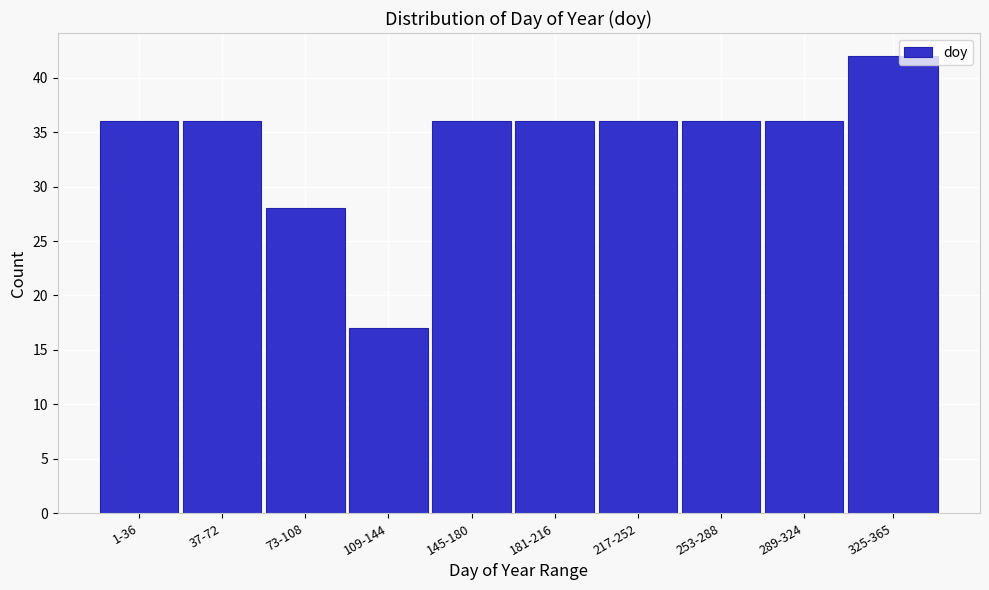

Reading left to right, list all the values displayed in this chart.

1-36=36	37-72=36	73-108=28	109-144=17	145-180=36	181-216=36	217-252=36	253-288=36	289-324=36	325-365=42